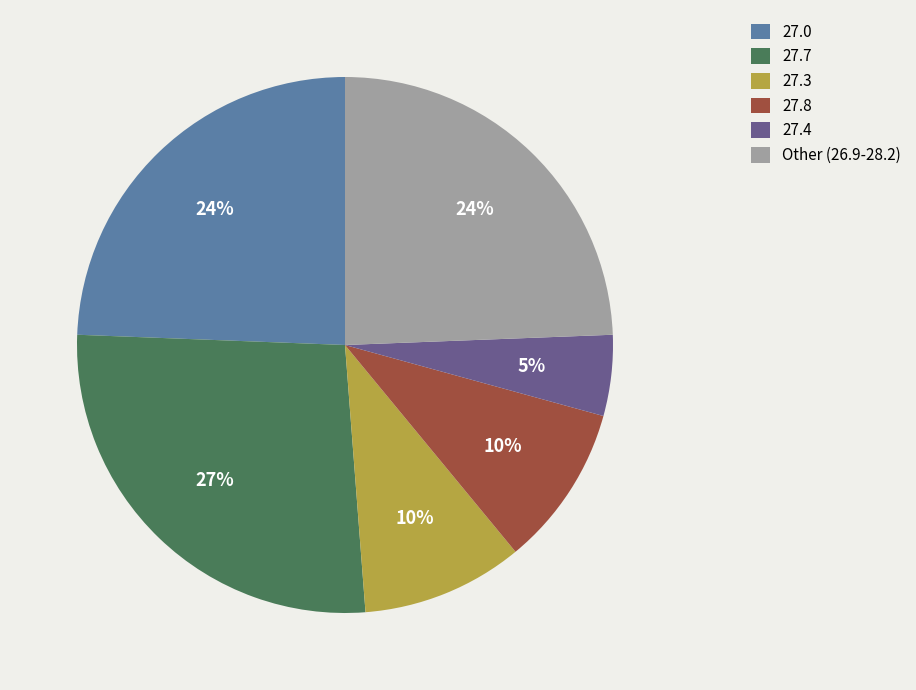

Is there a majority slice in this chart?

No